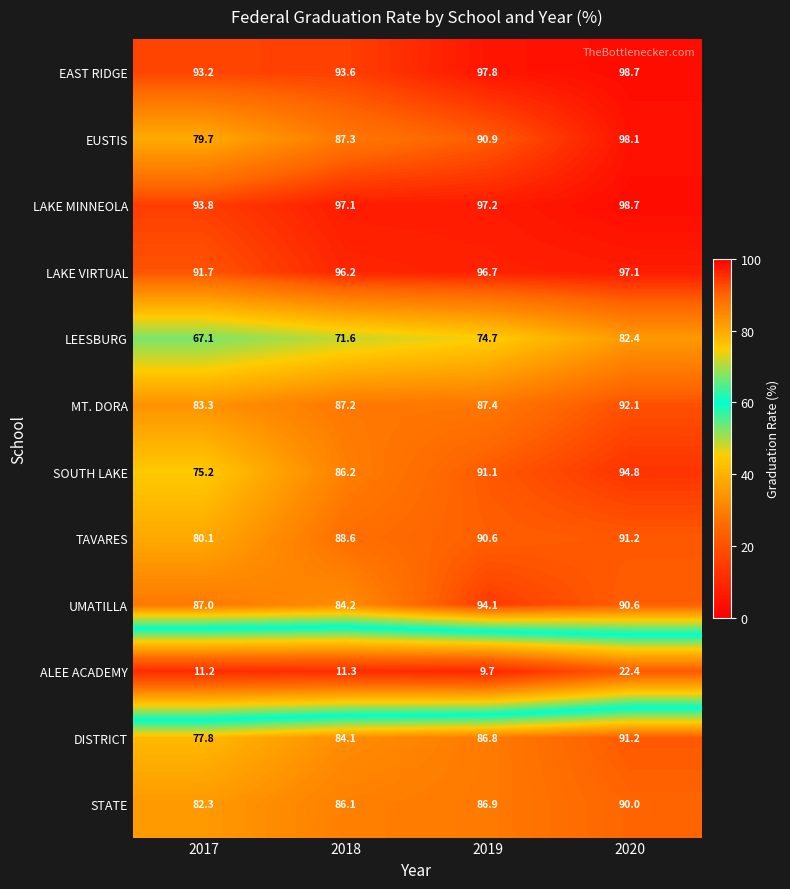

What is the highest value of the MT. DORA series?

92.1